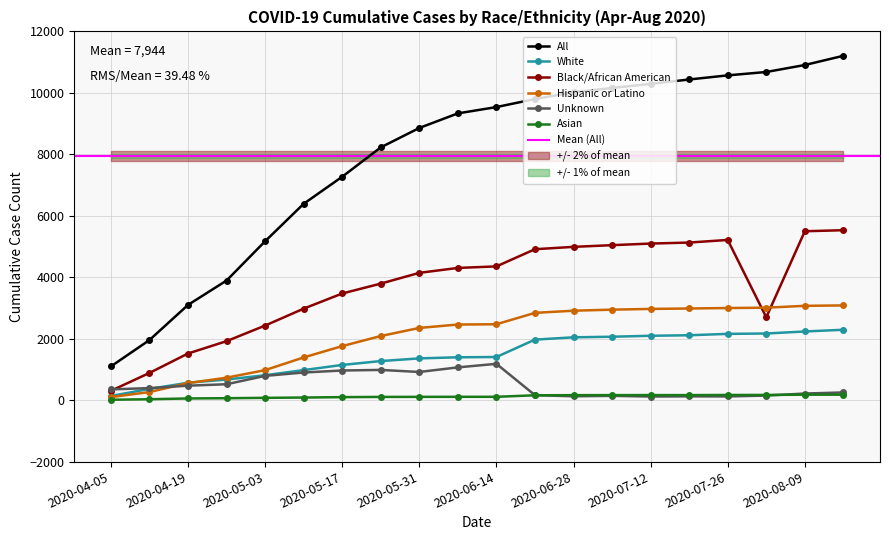

True or false: All has a value of 2551 at 2020-04-12.

False